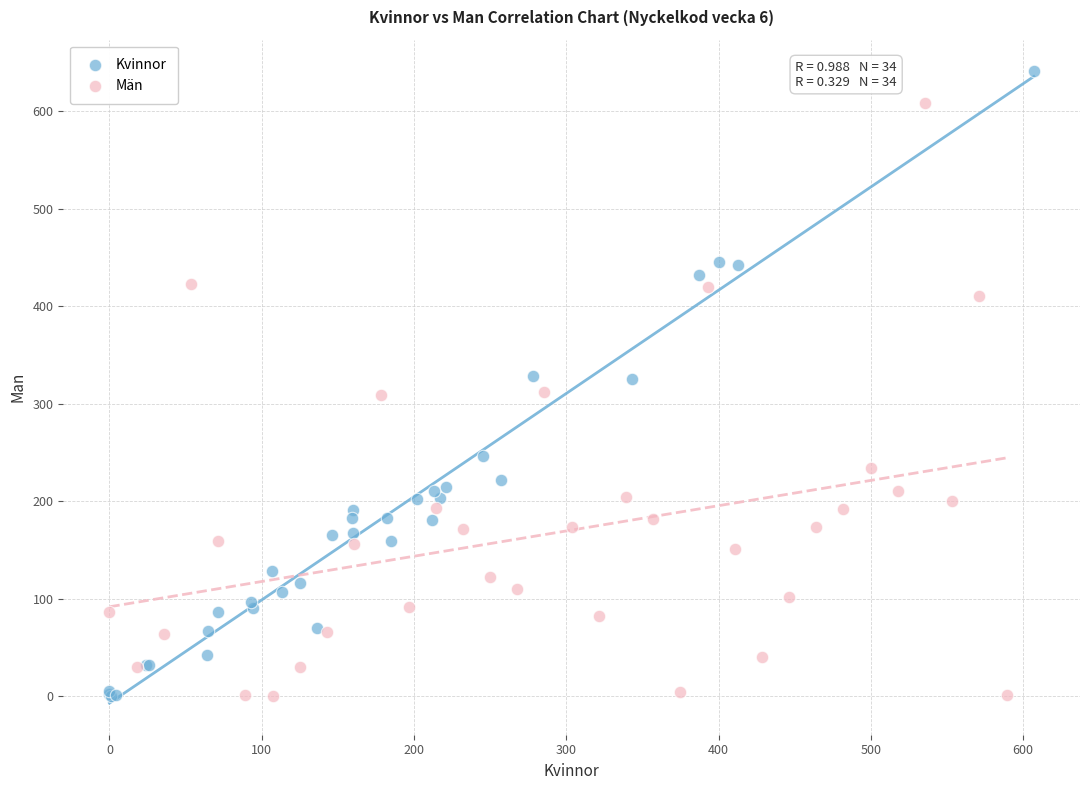

Which series contains the highest Y value?

Kvinnor